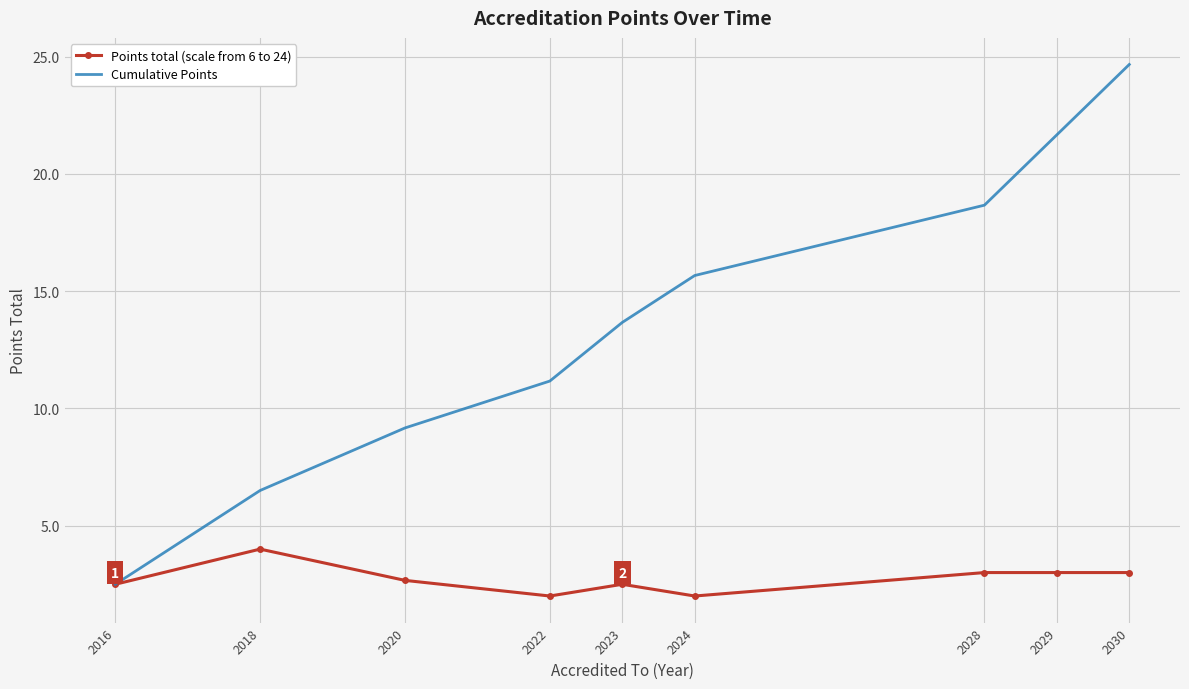

Count the number of data series in this chart.

2